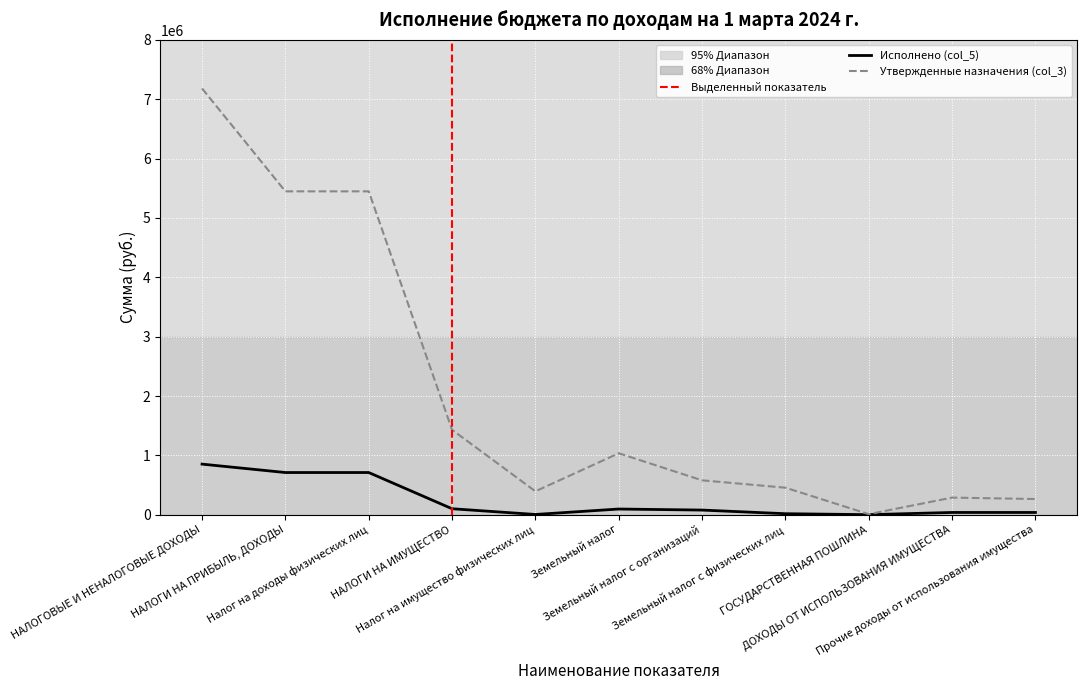

Is it true that Утвержденные назначения (col_3) equals 537308.3 at Налог на имущество физических лиц?

False